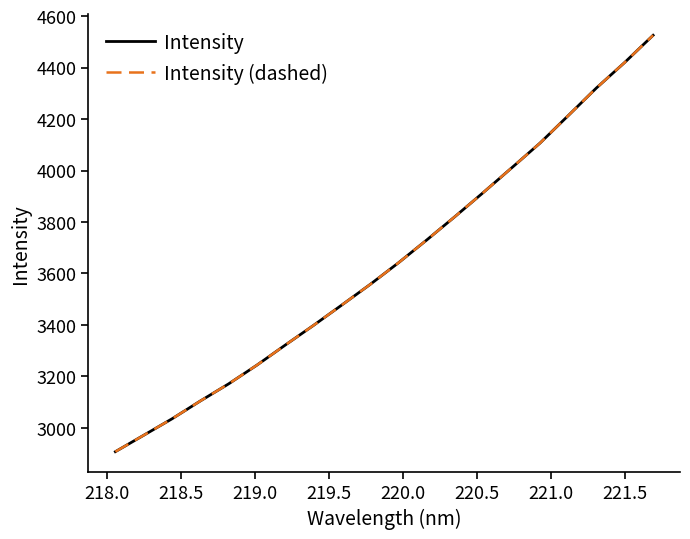

Is this an area chart (filled region under the line)?

No